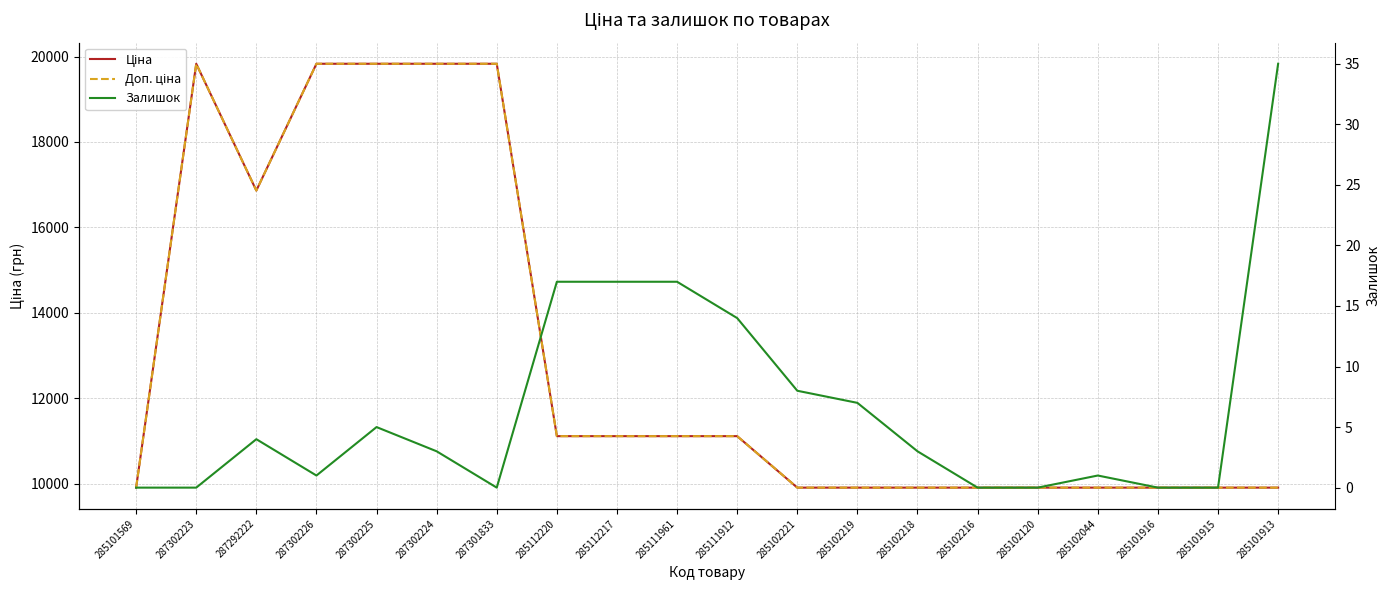

In Доп. ціна, how many points are lower than both neighbors (excluding endpoints)?

1